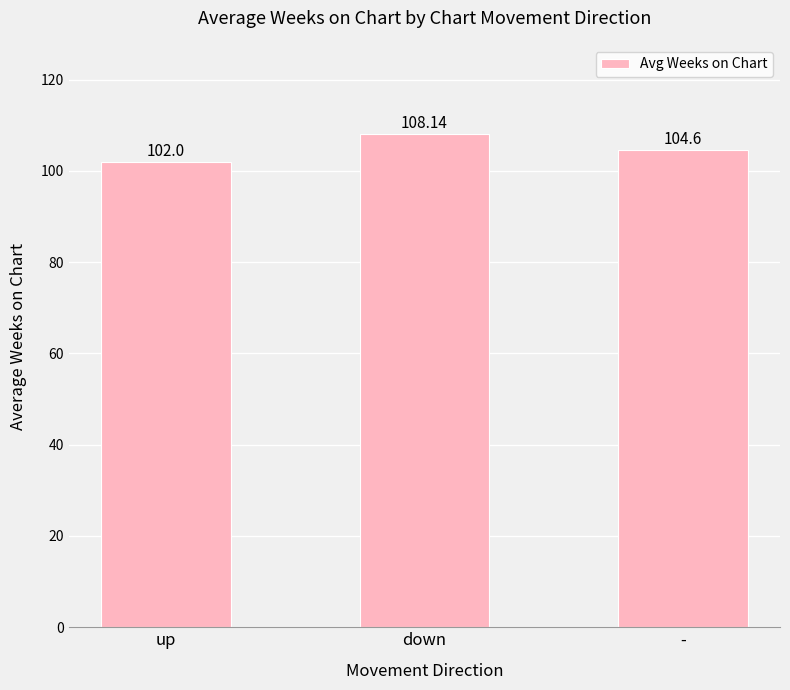

The value at - is 104.6. True or false?

True